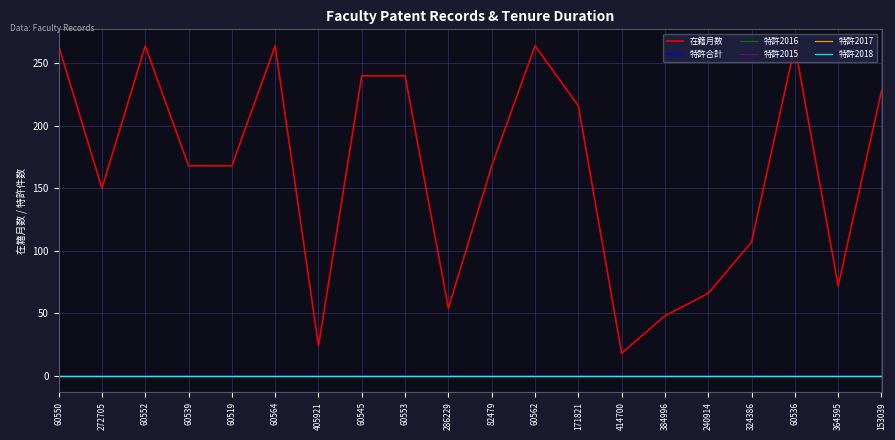

True or false: 特許2015 and 特許合計 intersect in this chart.

False